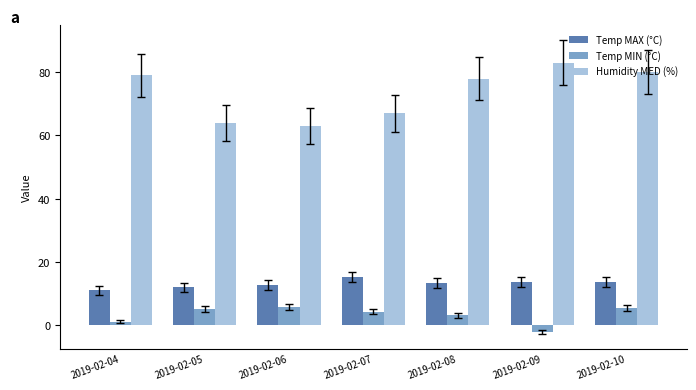

At which label is Humidity MED (%) closest to 73?

2019-02-08